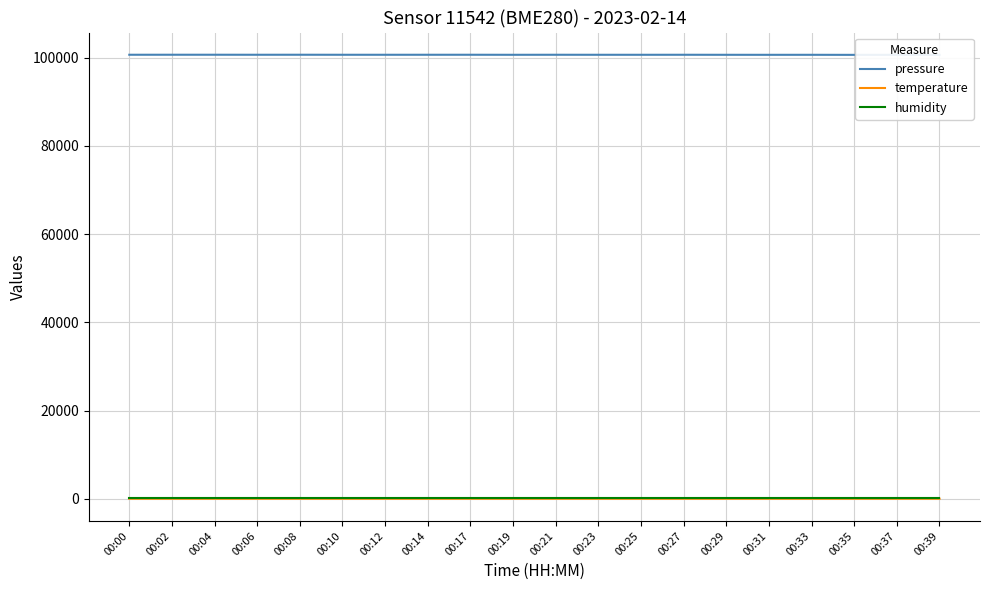

Reading left to right, transcribe all the data shown in this chart.

pressure: 00:00=100644.4	00:02=100648.2	00:04=100648.5	00:06=100643.2	00:08=100647.4	00:10=100641.1	00:12=100640.4	00:14=100642.8	00:17=100644.8	00:19=100635.5	00:21=100642.8	00:23=100638.4	00:25=100637.2	00:27=100642.0	00:29=100634.0	00:31=100630.1	00:33=100633.7	00:35=100620.5	00:37=100627.9	00:39=100618.4
temperature: 00:00=1.1	00:02=1.1	00:04=1.1	00:06=1.0	00:08=1.1	00:10=1.1	00:12=0.9	00:14=1.0	00:17=0.8	00:19=0.9	00:21=0.9	00:23=0.8	00:25=1.0	00:27=1.1	00:29=1.1	00:31=1.0	00:33=1.0	00:35=1.0	00:37=1.0	00:39=0.8
humidity: 00:00=100.0	00:02=100.0	00:04=100.0	00:06=100.0	00:08=100.0	00:10=100.0	00:12=100.0	00:14=100.0	00:17=100.0	00:19=100.0	00:21=100.0	00:23=100.0	00:25=100.0	00:27=100.0	00:29=100.0	00:31=100.0	00:33=100.0	00:35=100.0	00:37=100.0	00:39=100.0